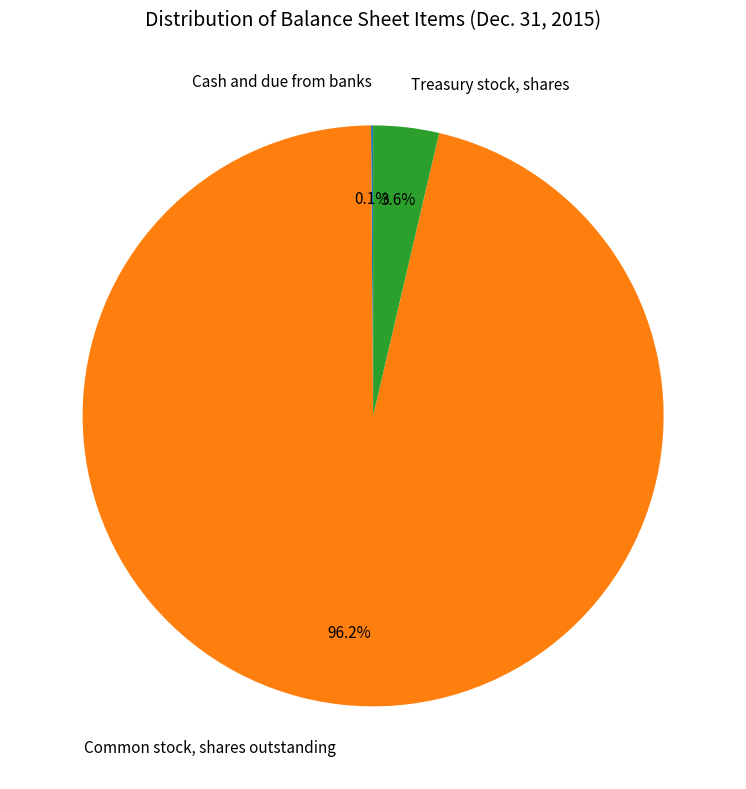

The Treasury stock, shares slice represents 4% of the pie. True or false?

True